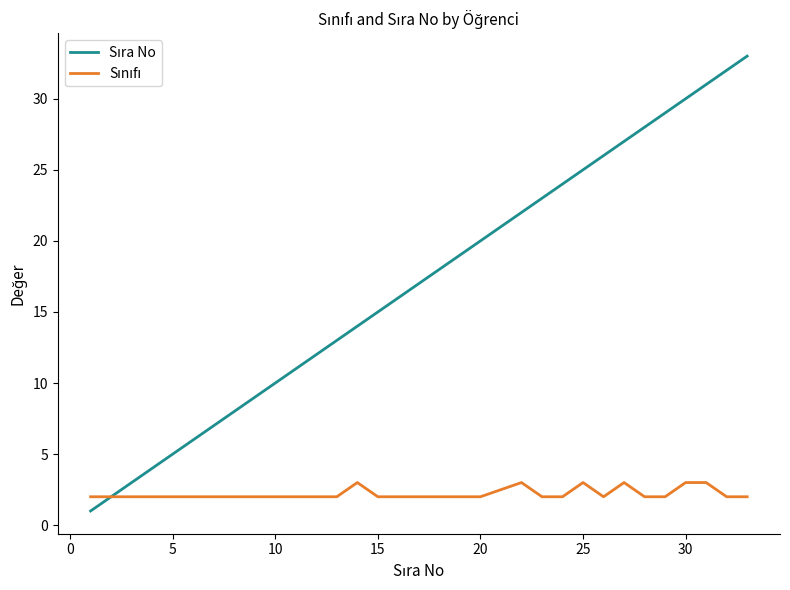

What is the maximum value shown in the chart?

33